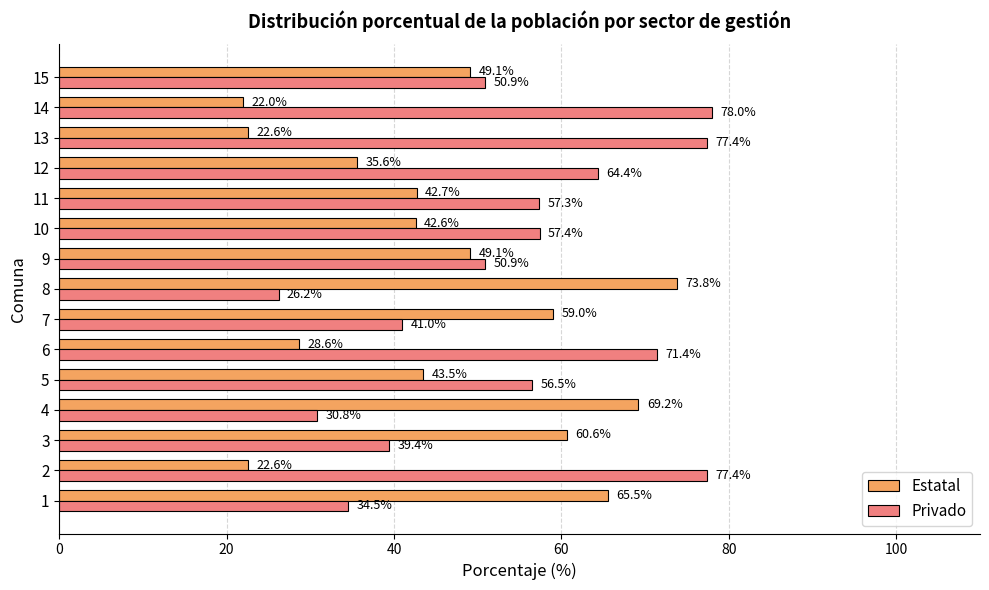

What is the approximate value of Estatal at 1?

65.5